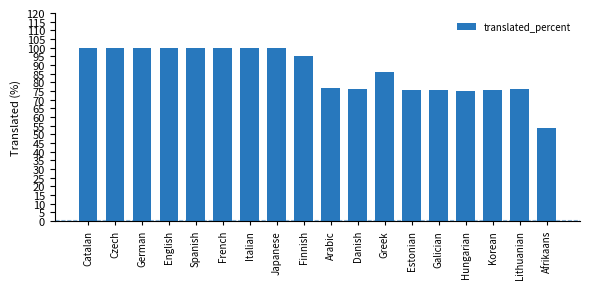

Between Hungarian and Catalan, which is larger?

Catalan